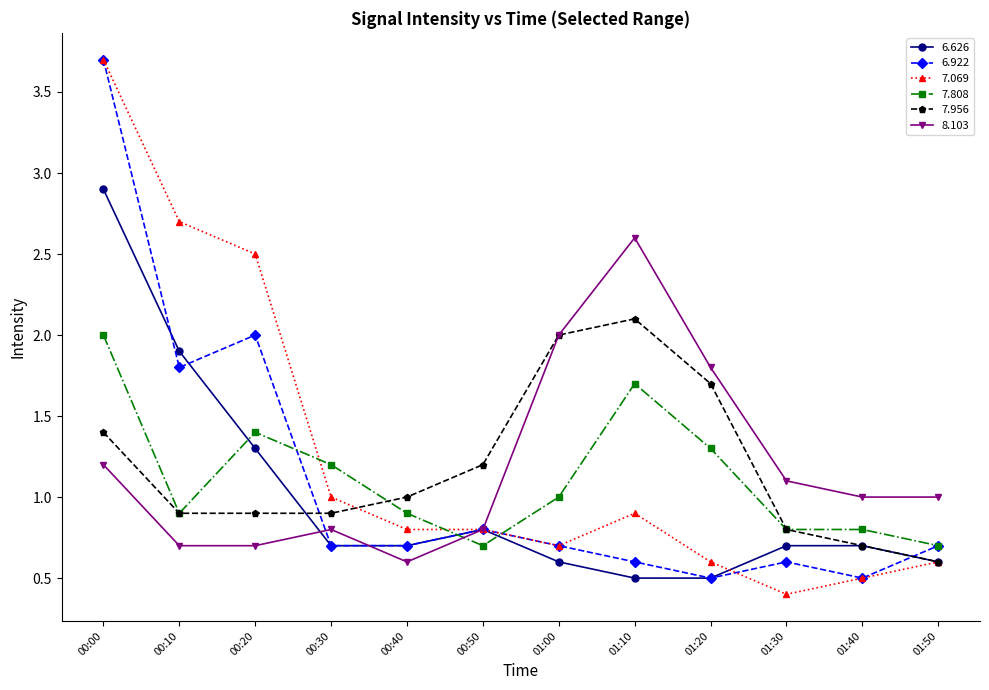

What is the smallest value displayed?

0.4